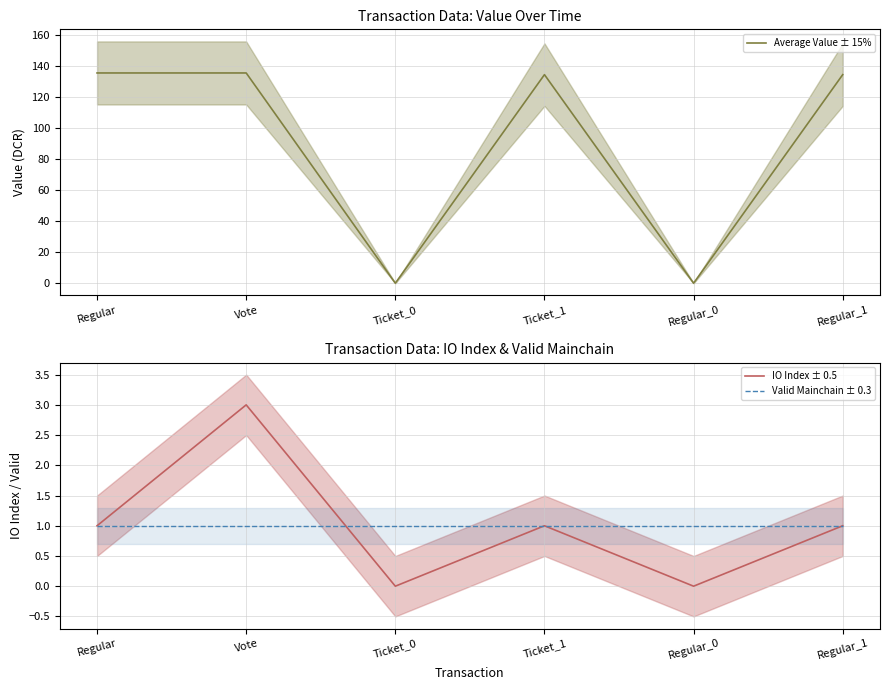

At which label does Average Value ± 15% first exceed 134?

Regular